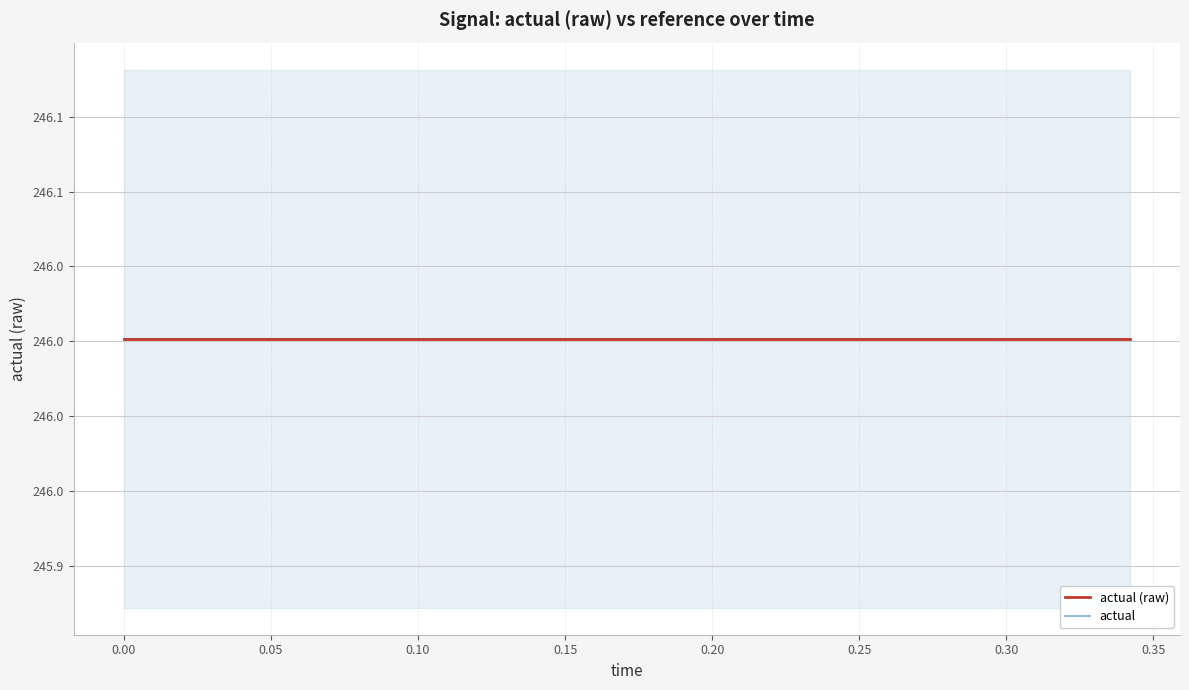

True or false: reference and actual cross at least once.

False